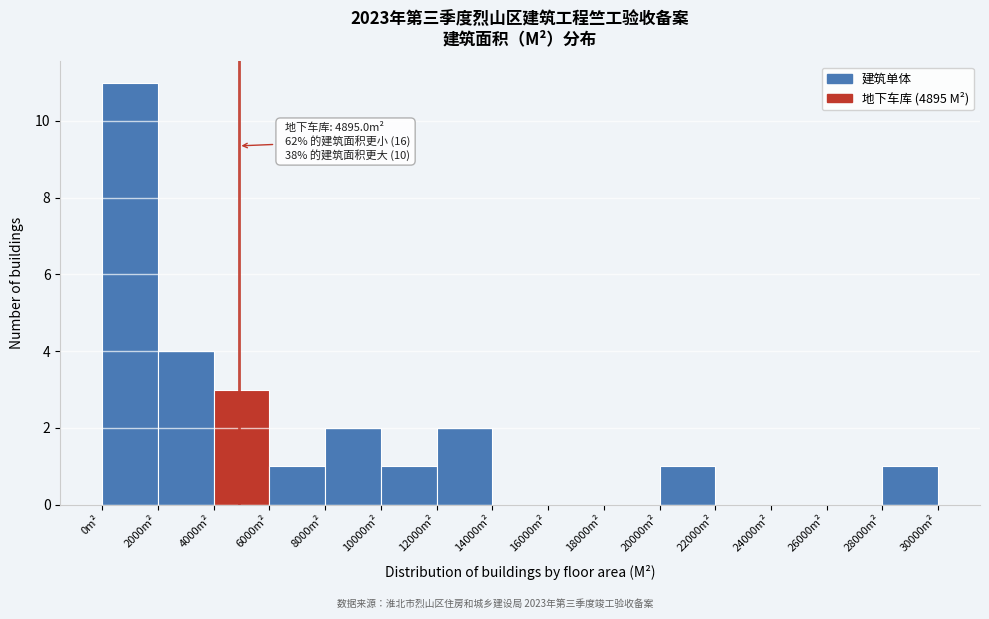

Over which range of the x-axis is the bar tallest?

0 to 2000